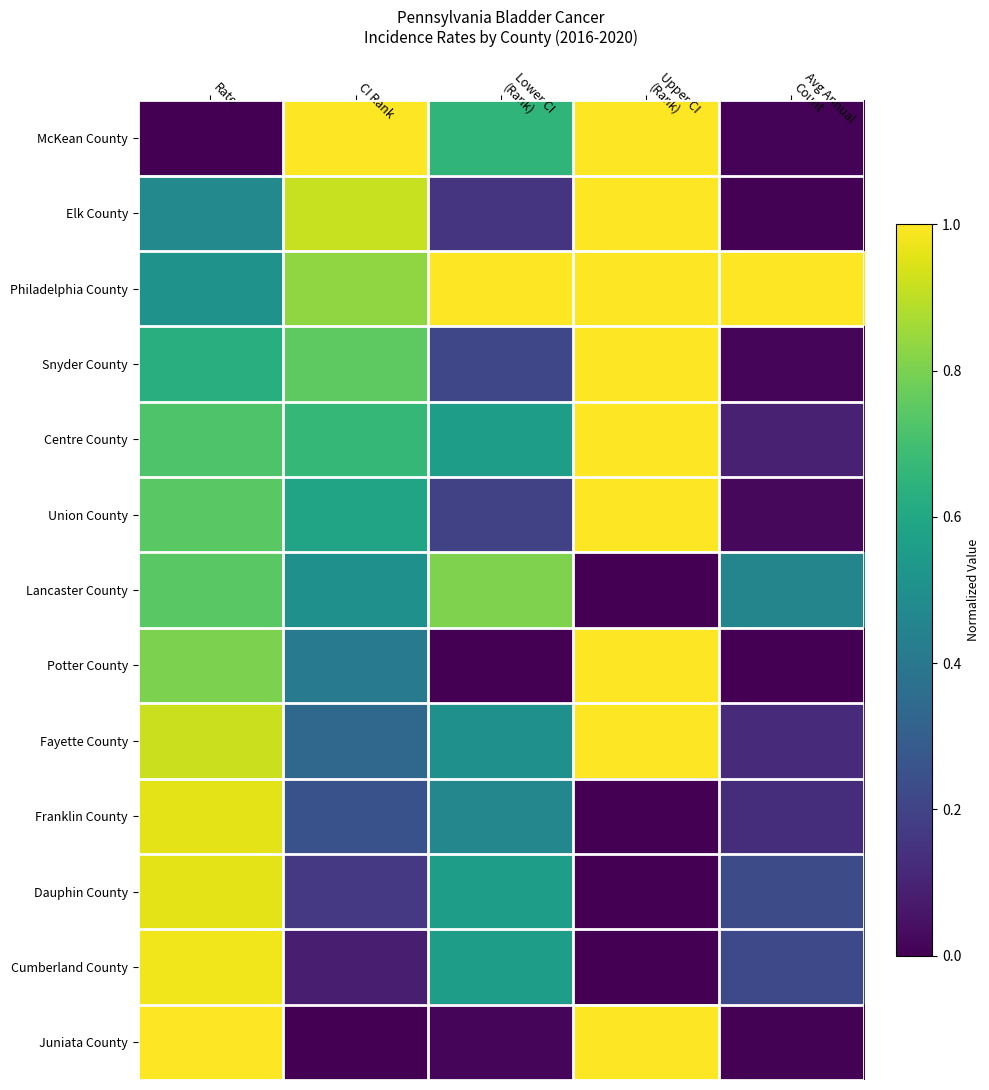

Which series changed the most between Lower CI (Rank) and Avg Annual Count?

McKean County